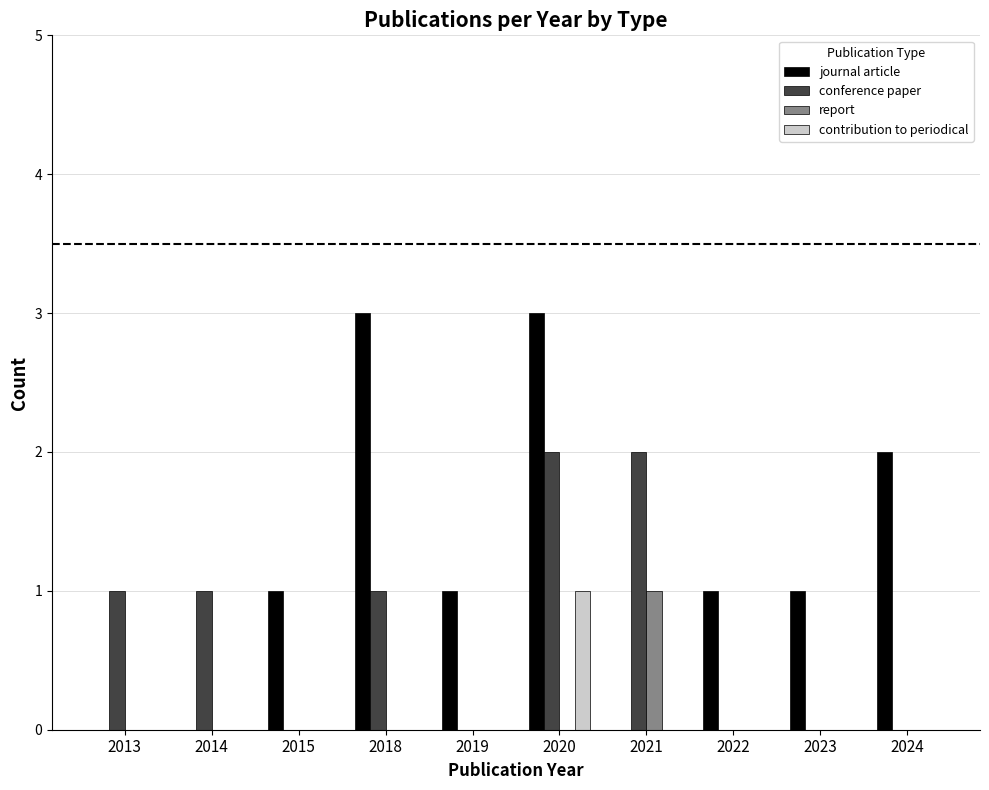

What are all the series names shown in the legend?

journal article, conference paper, report, contribution to periodical